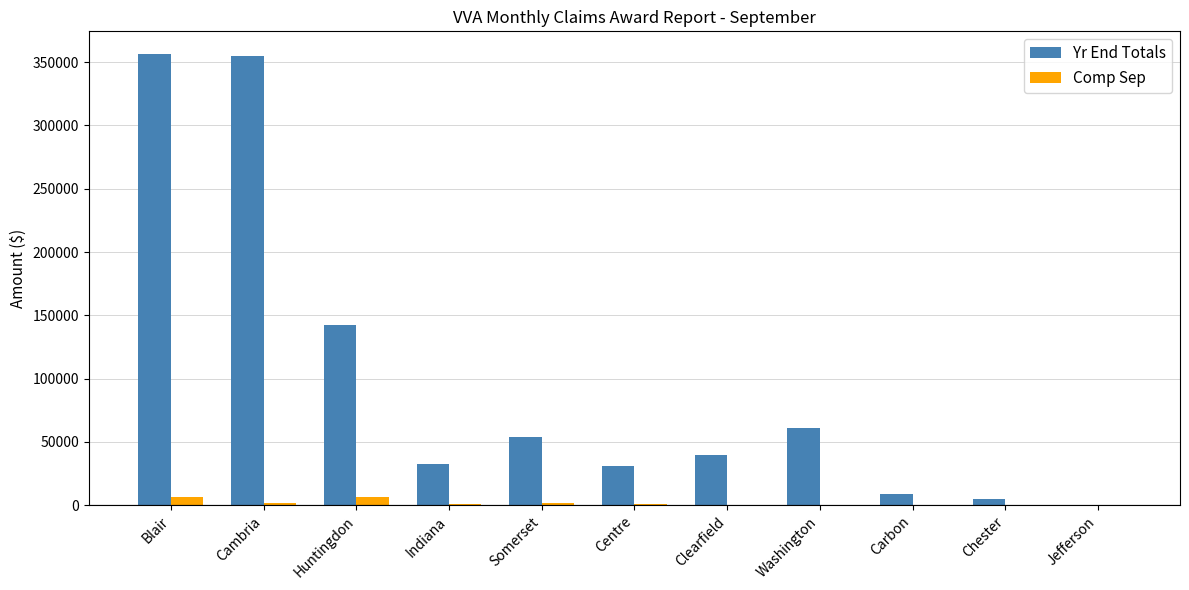

How many distinct data groups are displayed?

2